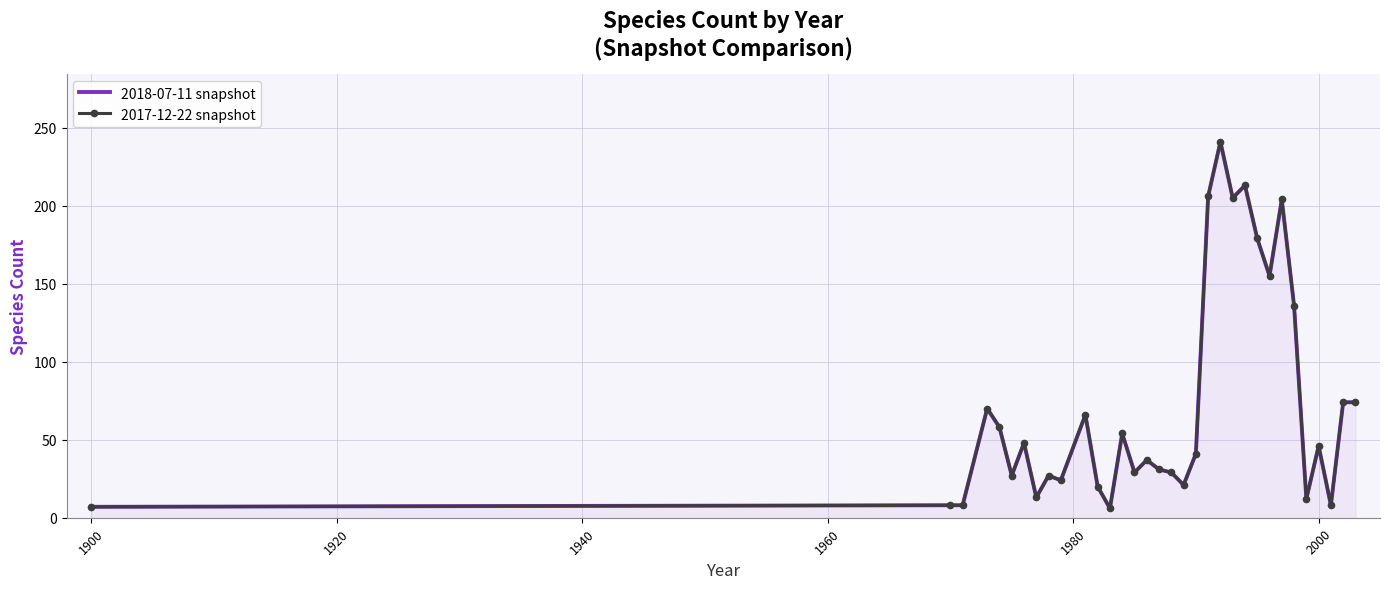

How many interior local valleys does the 2017-12-22 snapshot series have?

10